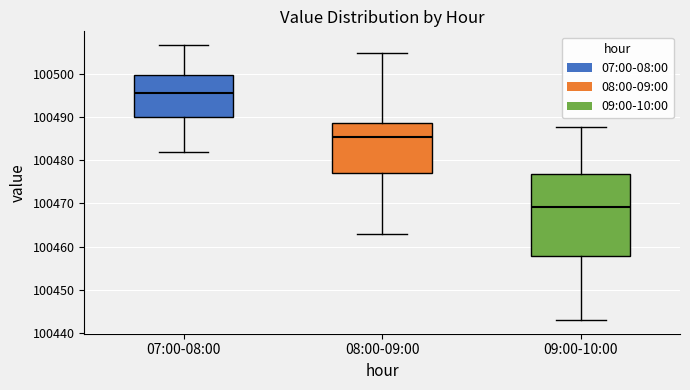

Reading left to right, transcribe this box plot: for each box, give where its median line is, the range the box spans, and where its two whiskers end, as read against the y-axis. The values are not printed on the chart, so give them approximately, as read against the axis.

07:00-08:00: median 100495, box 100490 to 100500, whiskers 100482 to 100507
08:00-09:00: median 100485, box 100477 to 100489, whiskers 100463 to 100505
09:00-10:00: median 100469, box 100458 to 100477, whiskers 100443 to 100488